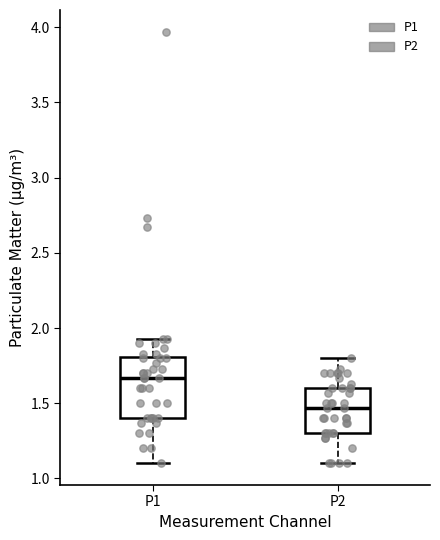

Reading left to right, read every box against the y-axis: the position of its median line, the range the box covers, and the ends of its whiskers. The values are not printed on the chart, so give them approximately, as read against the axis.

P1: median 1.65, box 1.40 to 1.80, whiskers 1.10 to 1.95
P2: median 1.45, box 1.30 to 1.60, whiskers 1.10 to 1.80